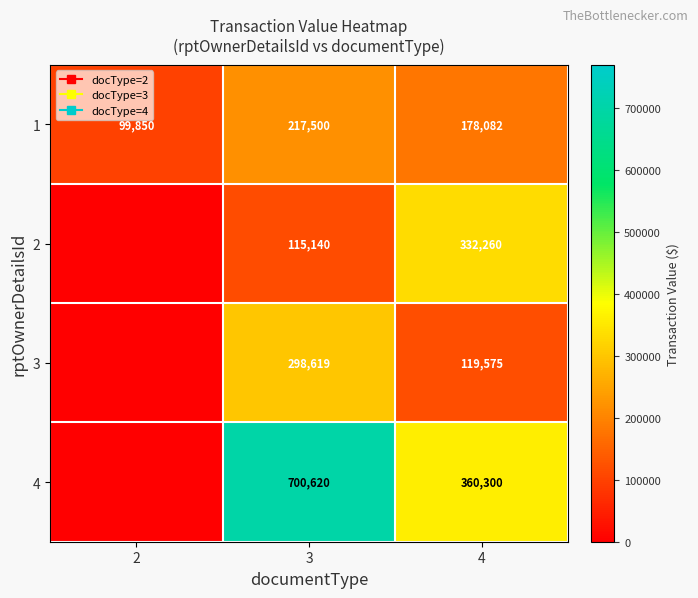

What is the sum of the 1 values at 3 and 2?

317350